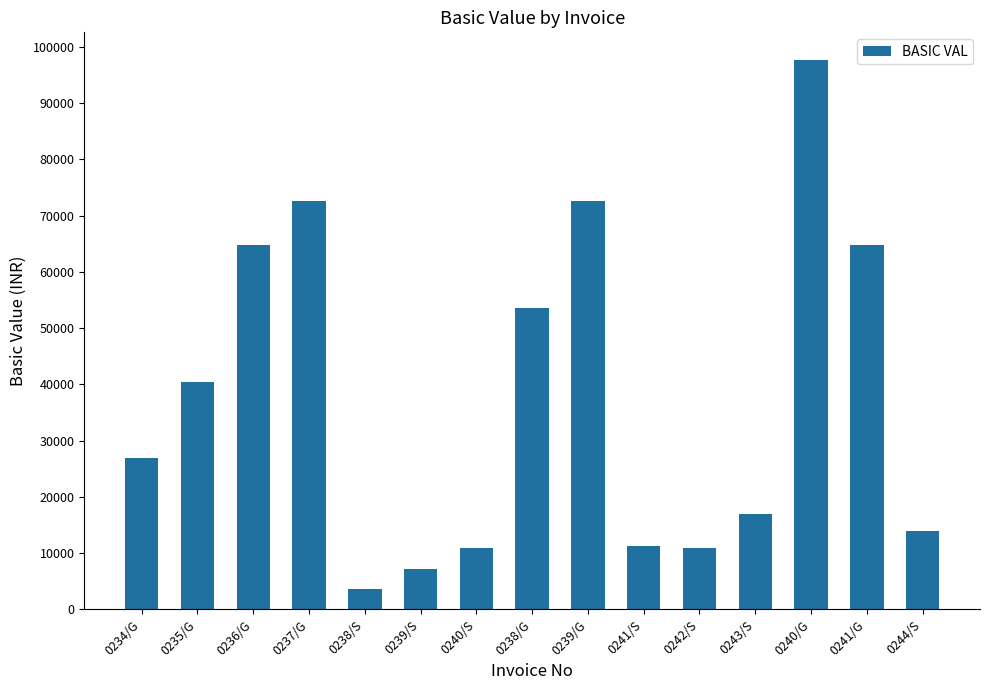

What is the change in value from 0235/G to 0240/G?

+57339.0